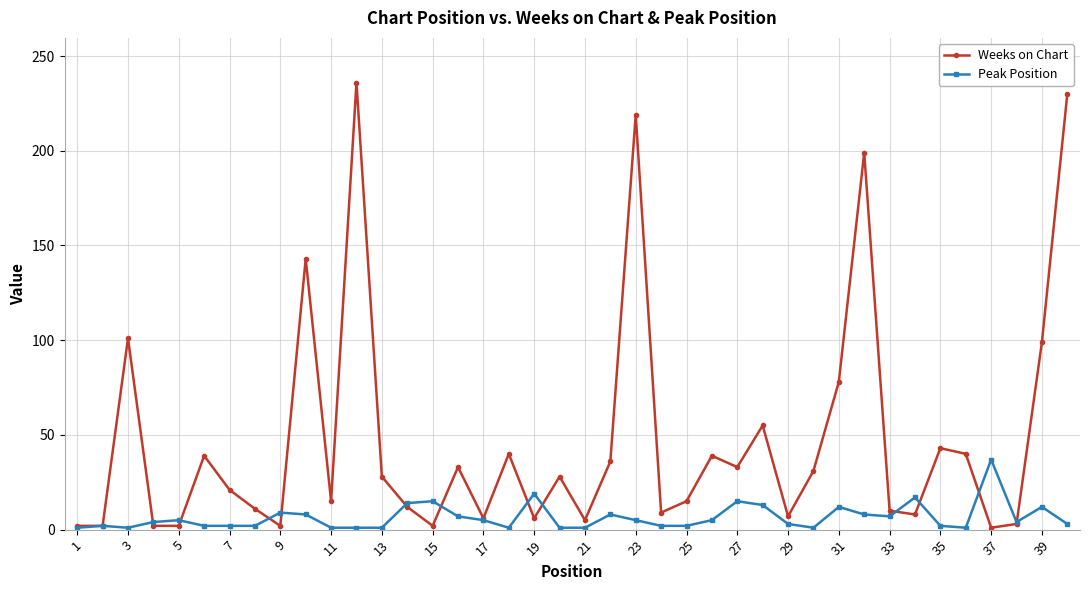

Rank the series by their maximum value, from lowest to highest.

Peak Position, Weeks on Chart